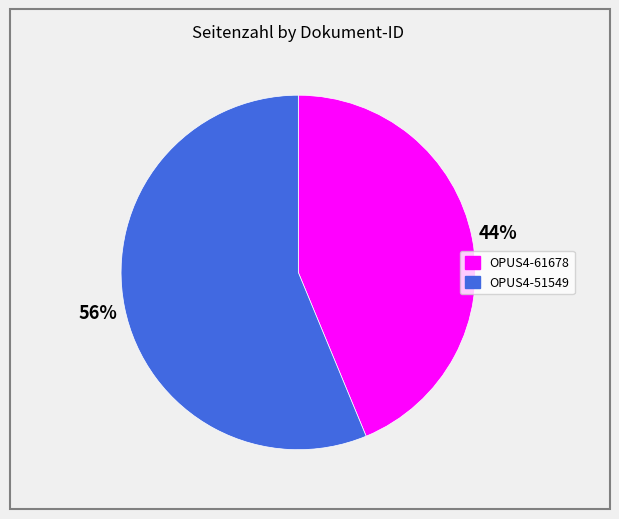

Which category accounts for the majority?

OPUS4-51549